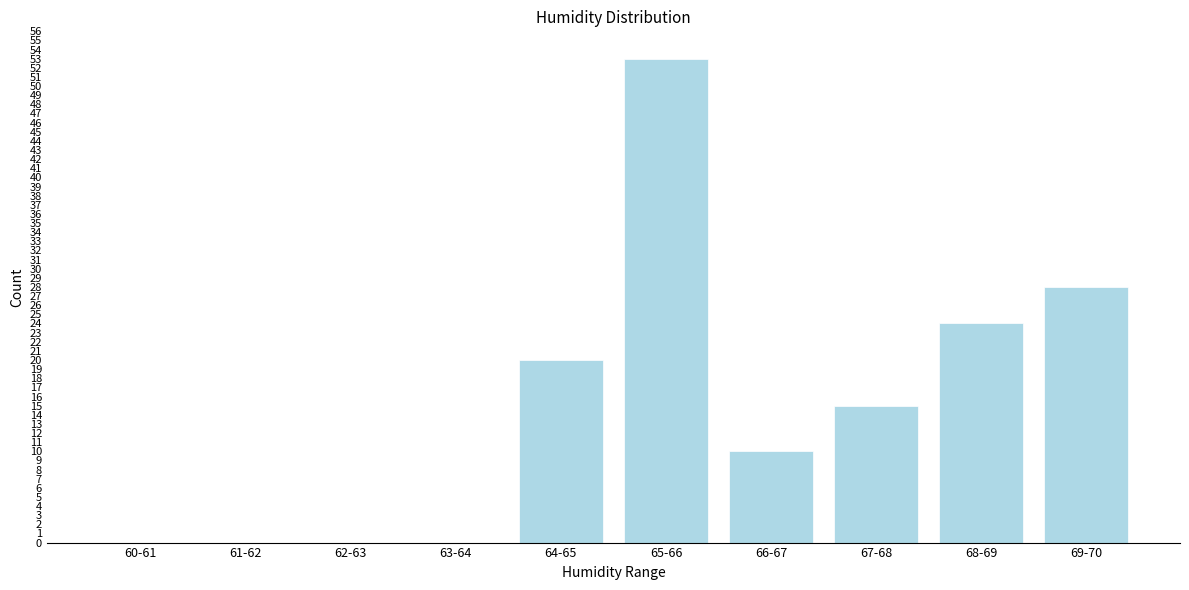

Reading left to right, transcribe all the data shown in this chart.

60-61=0	61-62=0	62-63=0	63-64=0	64-65=20	65-66=53	66-67=10	67-68=15	68-69=24	69-70=28